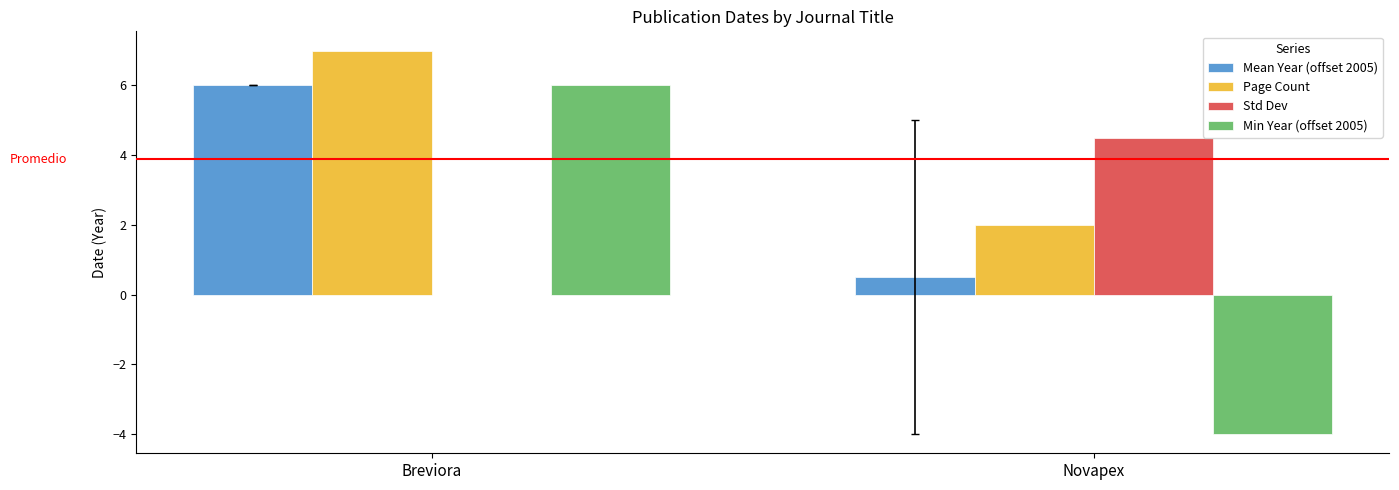

The Min Year (offset 2005) series shows 3.6 at Breviora. True or false?

False